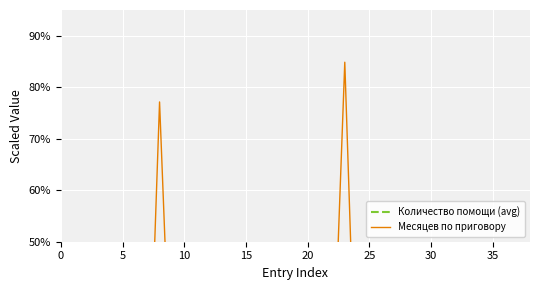

In Количество помощи (avg), how many points are lower than both neighbors (excluding endpoints)?

7